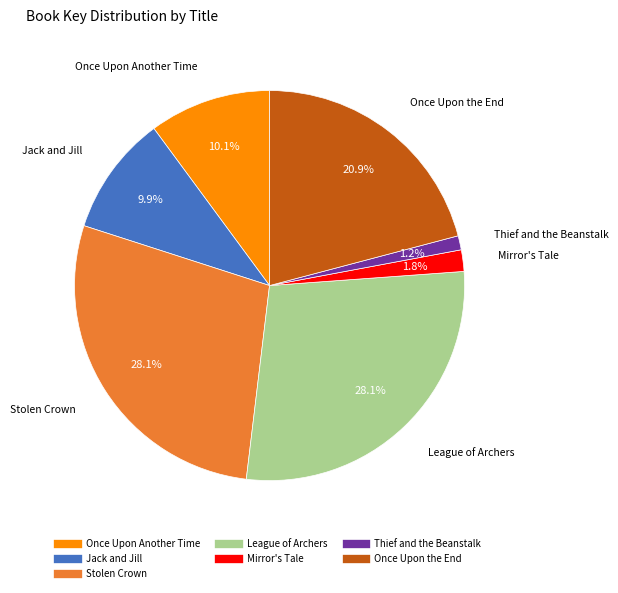

True or false: Once Upon Another Time accounts for 1% of the total.

False